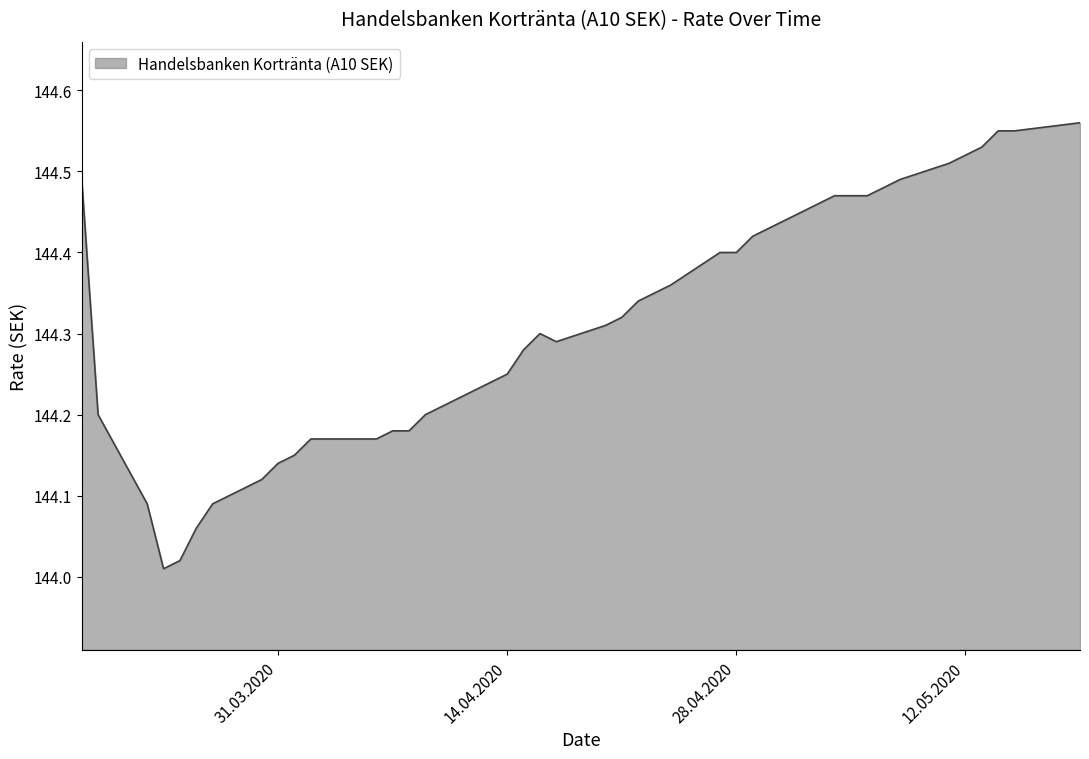

What is the value of the 21st point from the left?

144.3